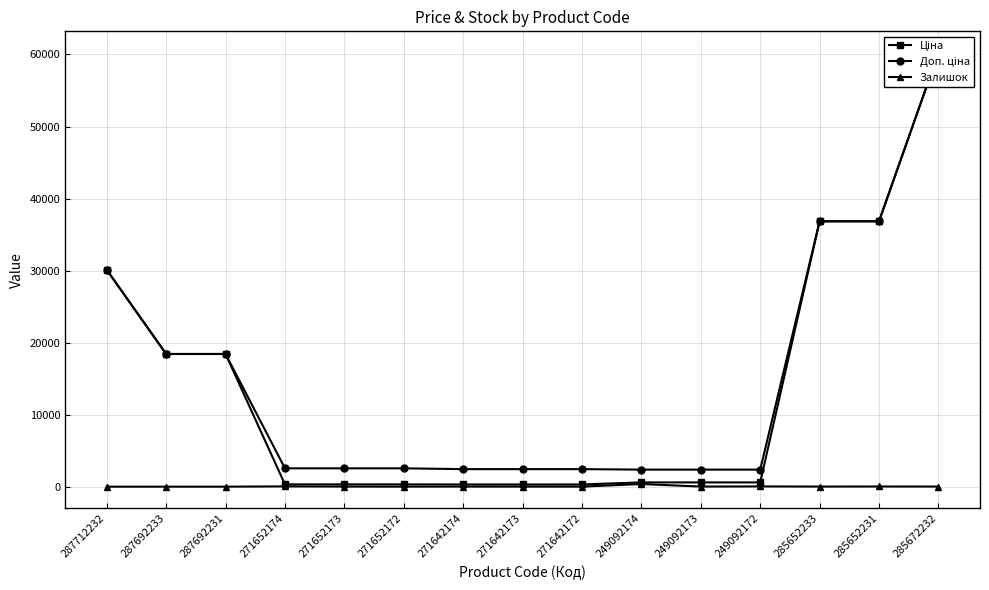

Where is Доп. ціна nearest to the value 31286?

287712232